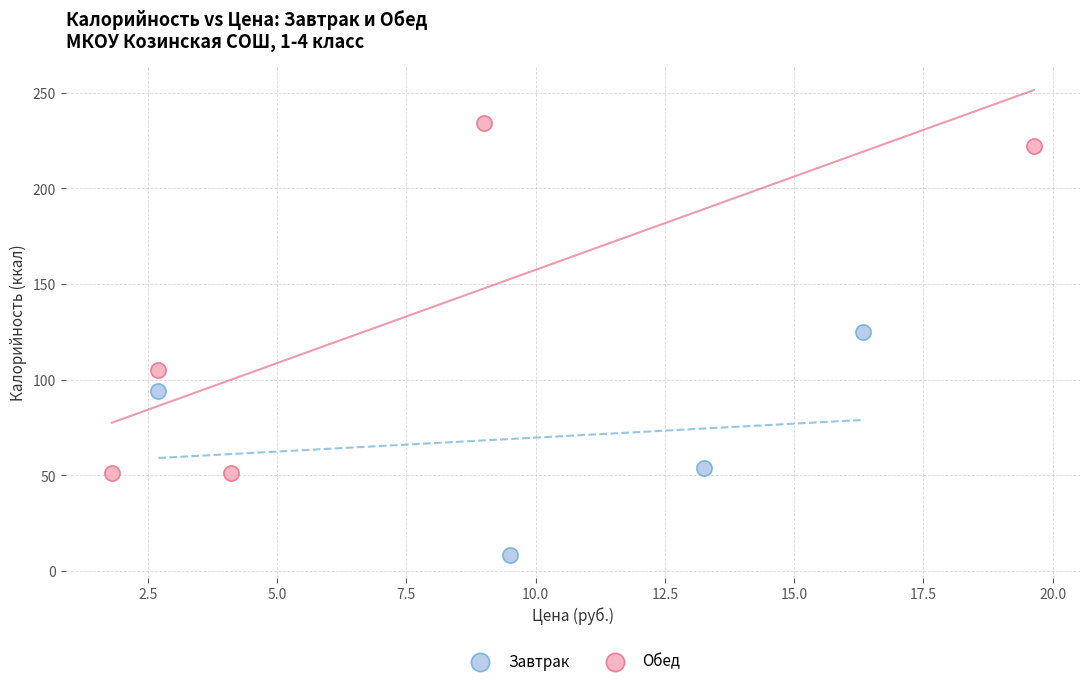

What are all the series names shown in the legend?

Завтрак, Обед